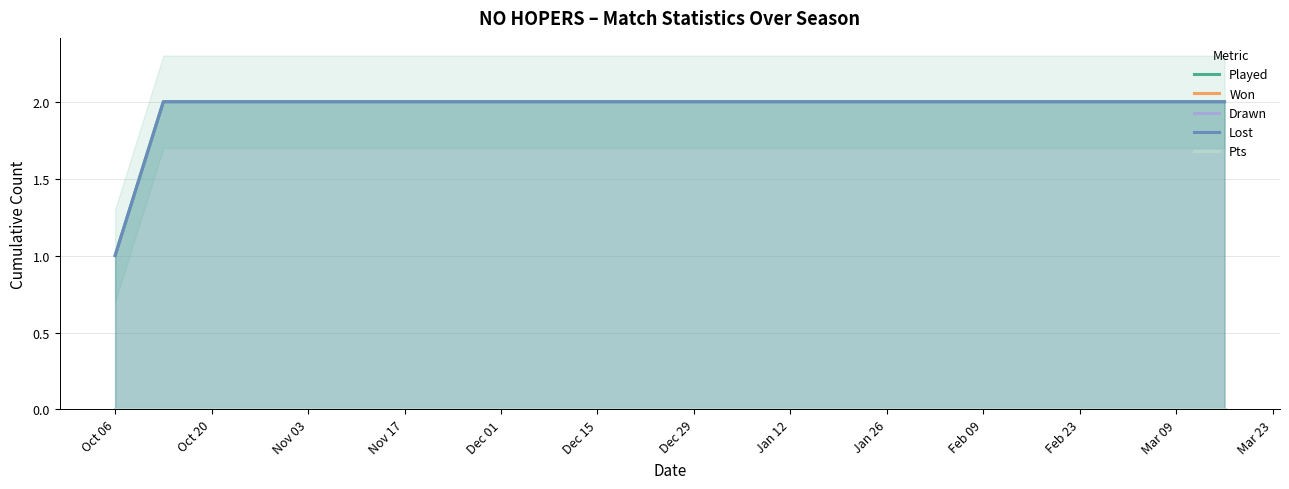

Reading right to left, what are all the values shown in this chart?

Played: 2	2	2	2	2	2	2	2	2	2	2	2	2	2	2	2	2	2	2	1
Won: 0	0	0	0	0	0	0	0	0	0	0	0	0	0	0	0	0	0	0	0
Drawn: 0	0	0	0	0	0	0	0	0	0	0	0	0	0	0	0	0	0	0	0
Lost: 2	2	2	2	2	2	2	2	2	2	2	2	2	2	2	2	2	2	2	1
Pts: 0	0	0	0	0	0	0	0	0	0	0	0	0	0	0	0	0	0	0	0